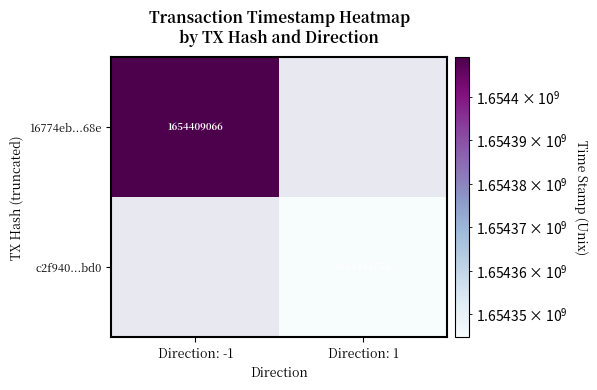

Is it true that c2f940...bd0 equals 925162462 at Direction: 1?

False